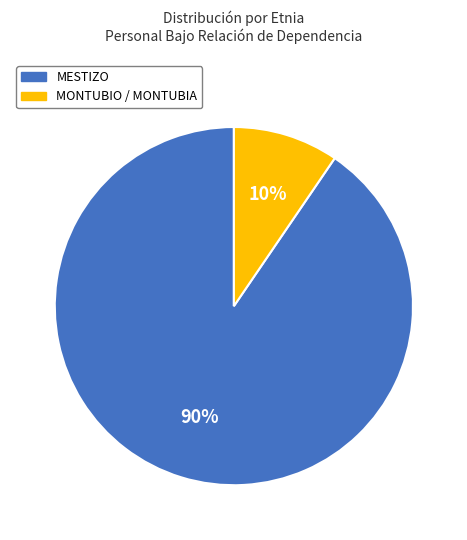

Is there any slice that represents more than half of the pie?

Yes